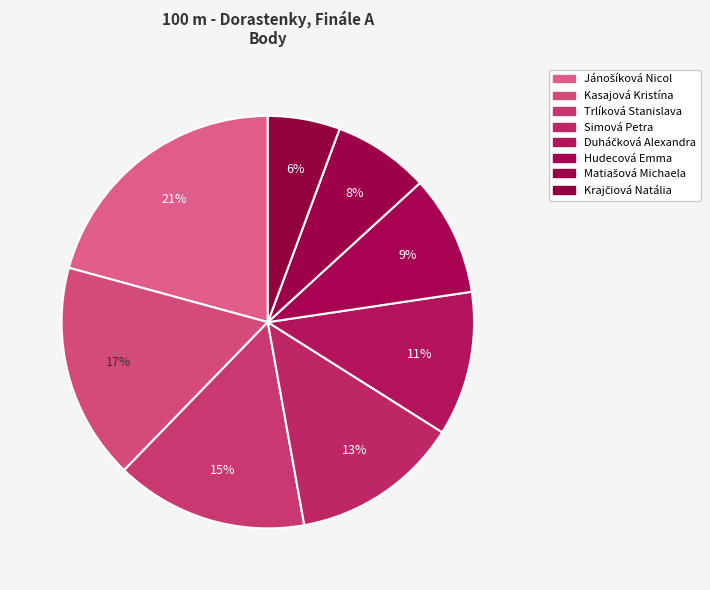

Count the number of slices in the pie.

8